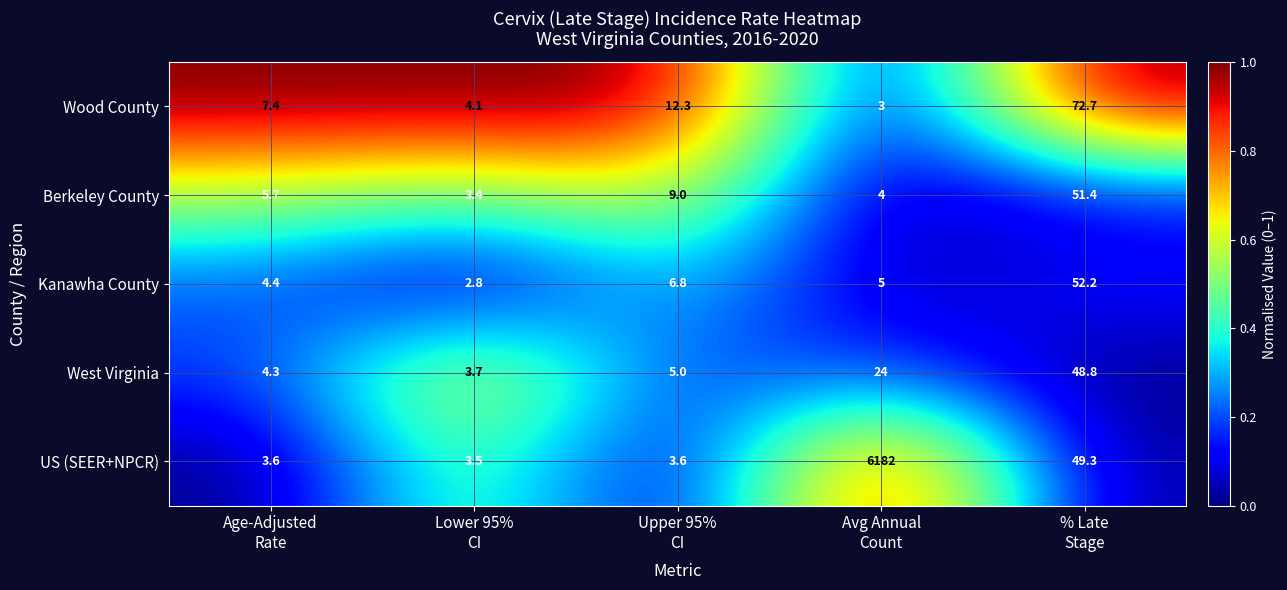

What is the difference between the highest and lowest values at Age-Adjusted
Rate?

3.8